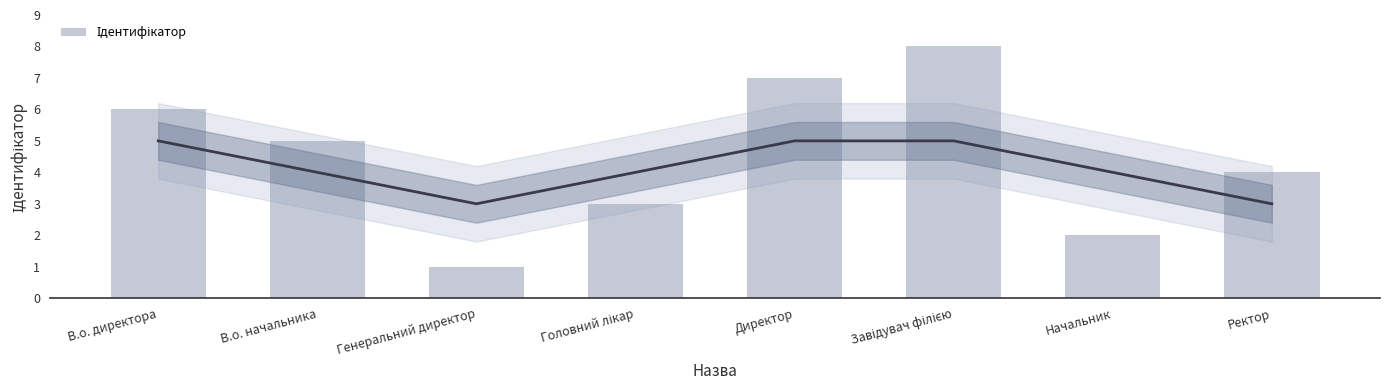

List the labels in order of value, smallest first.

Генеральний директор, Начальник, Головний лікар, Ректор, В.о. начальника, В.о. директора, Директор, Завідувач філією